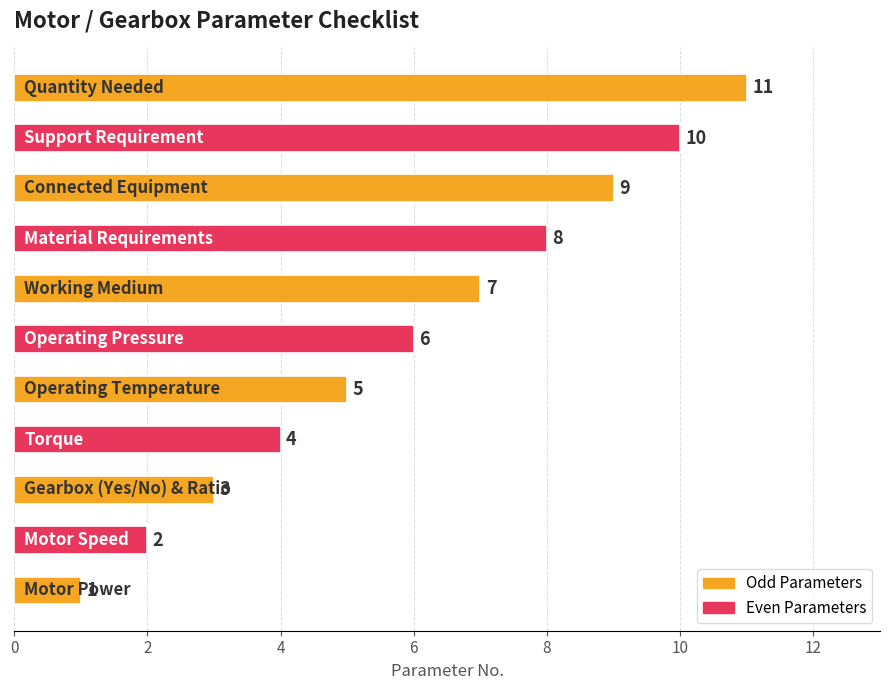

What is the sum of all values?

66